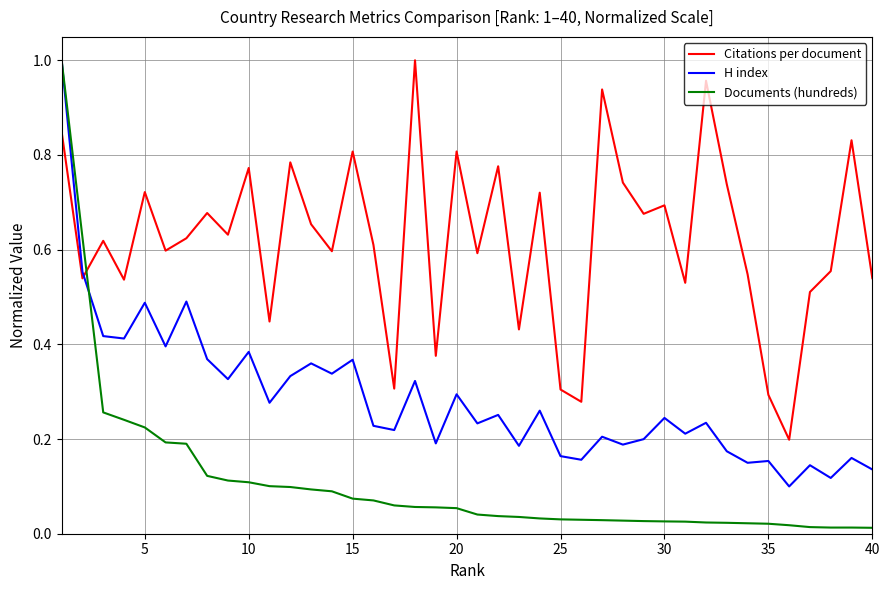

Which series has the largest total across all categories?

Citations per document